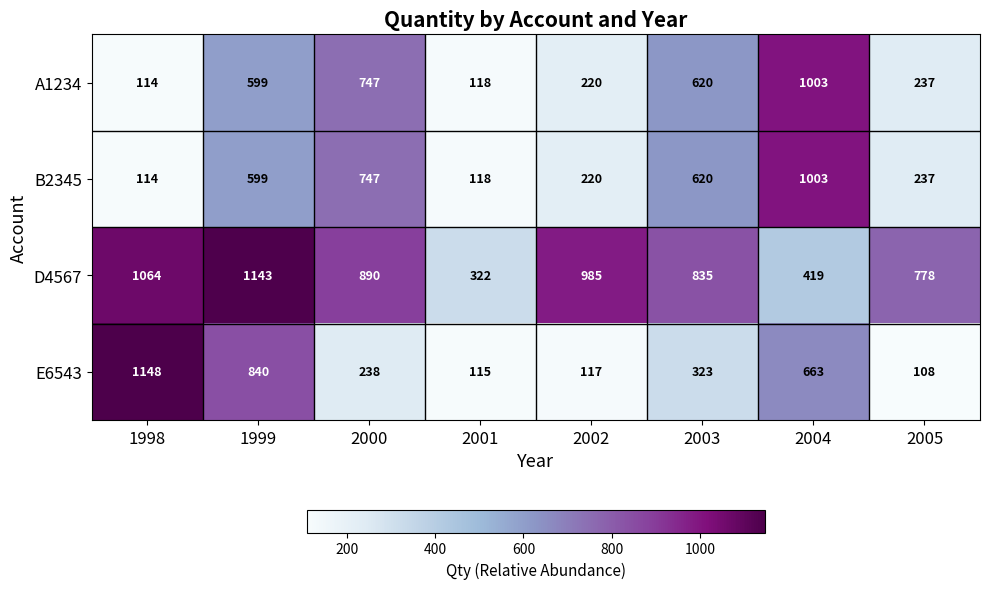

True or false: D4567 has a value of 778 at 2005.

True